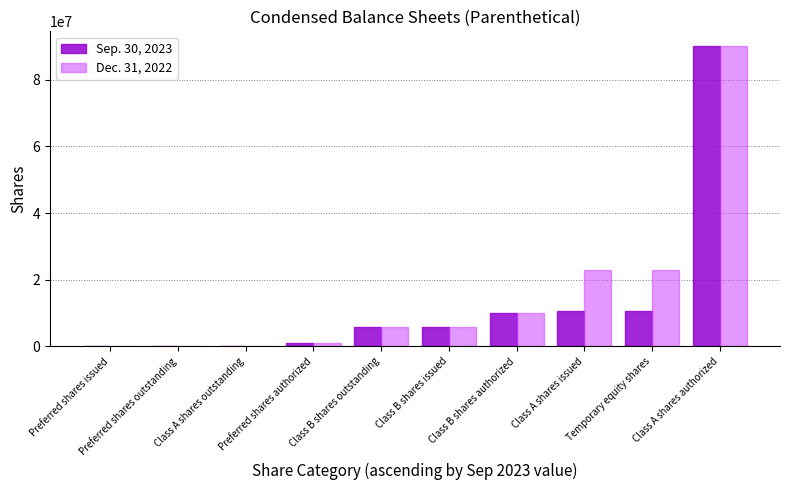

Are the bars grouped side by side (vs. stacked)?

Yes